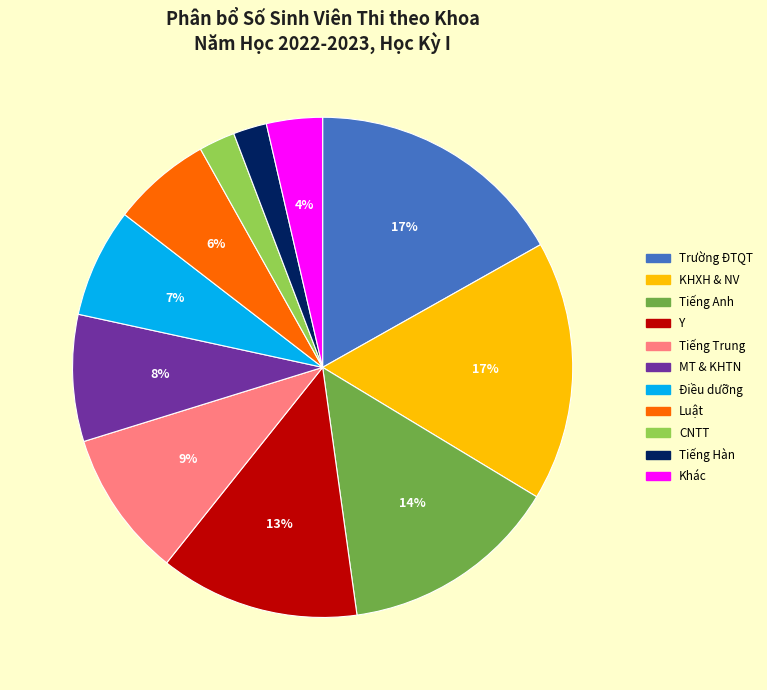

Which has a higher value, Điều dưỡng or Khác?

Điều dưỡng